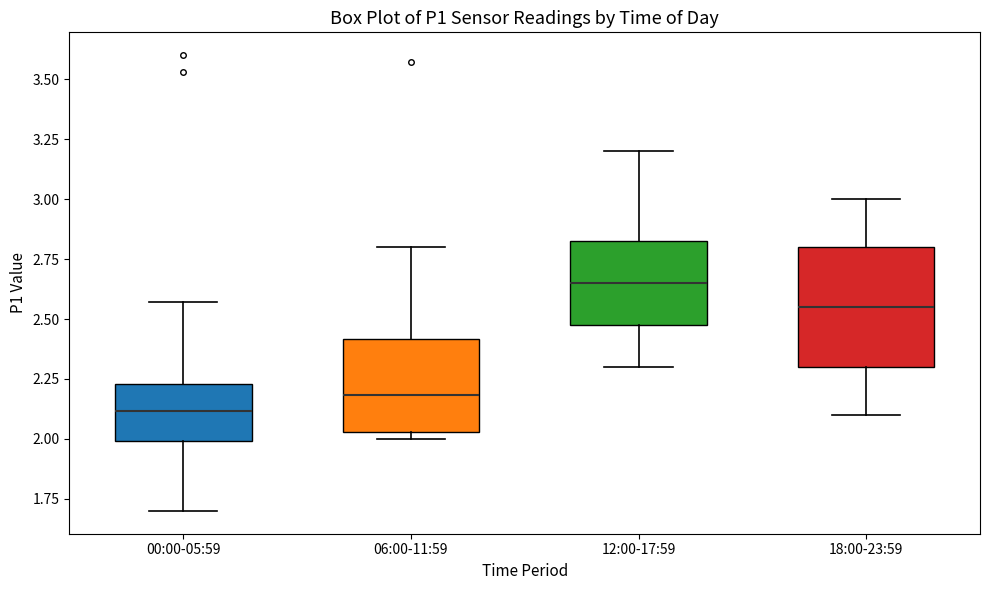

Where does the lower whisker of the box for 18:00-23:59 end on the y-axis? The values are not printed on the chart, so give them approximately, as read against the axis.

2.10